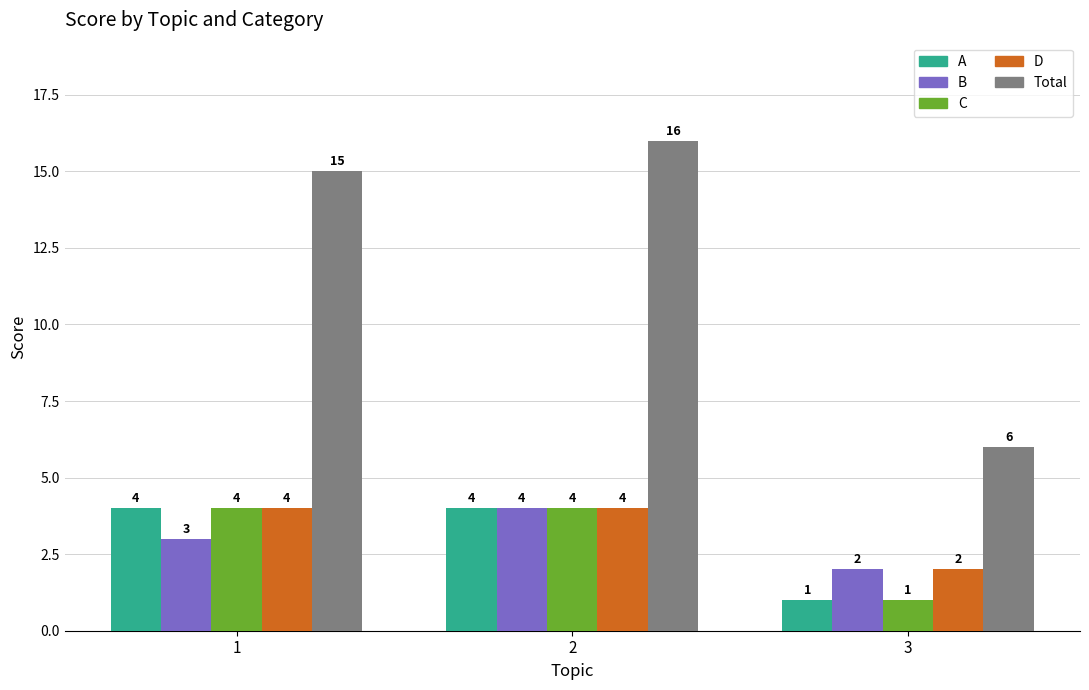

Is it true that A equals 1 at 1?

False